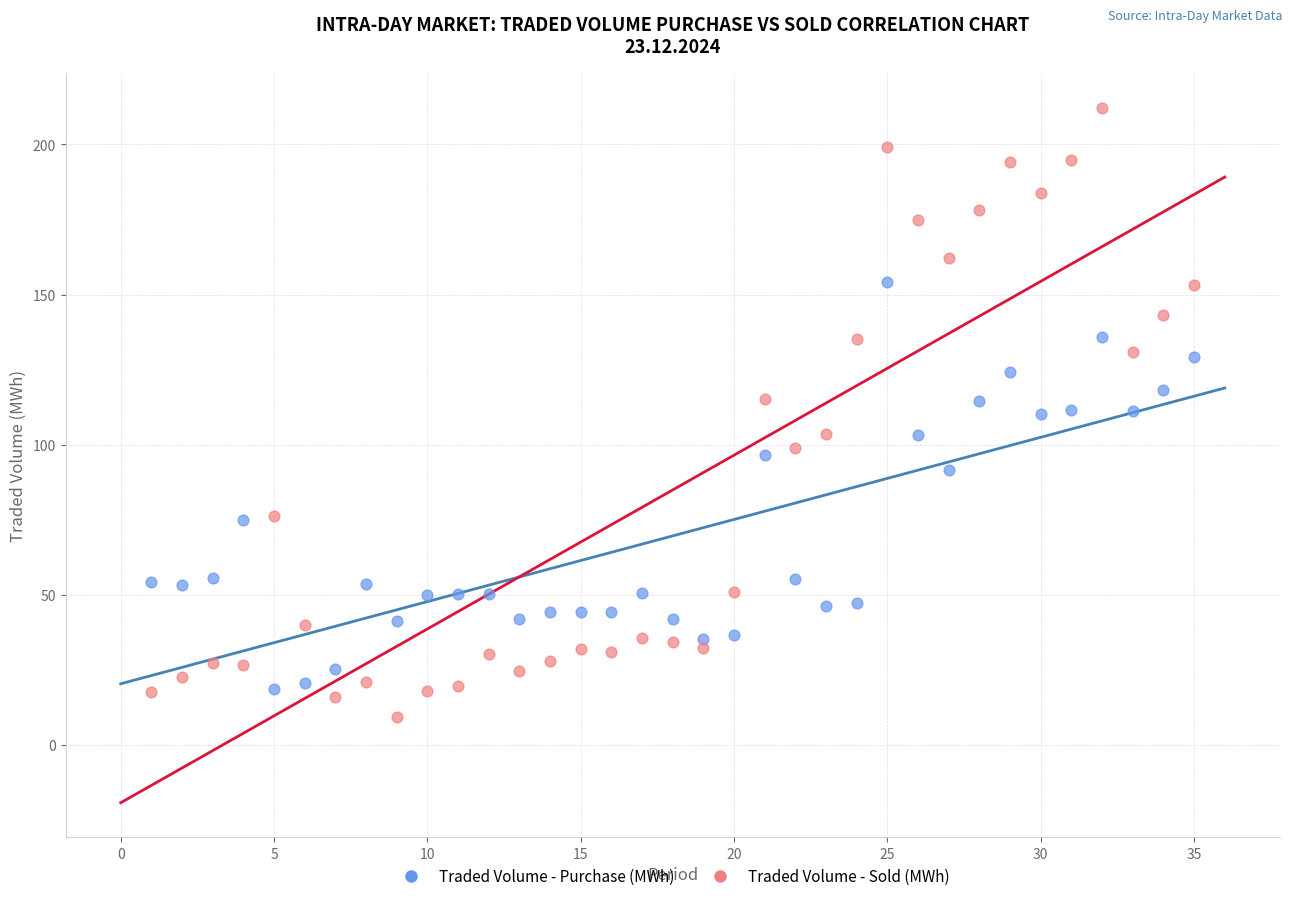

Across all data points, what is the range of X values (max minus min)?

34.0